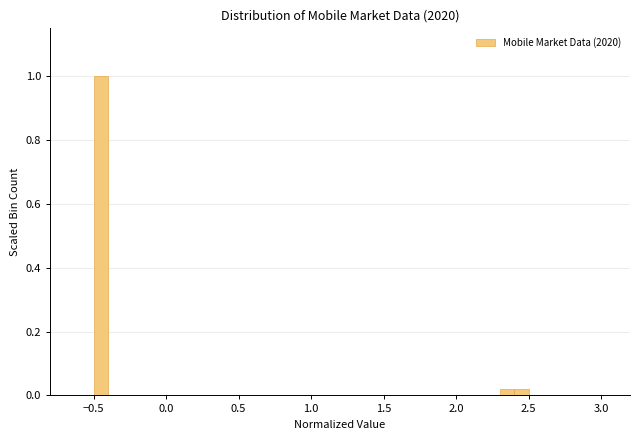

Around what value on the x-axis is the tallest bar? Give the approximate position of its centre, as read against the axis.

-0.45